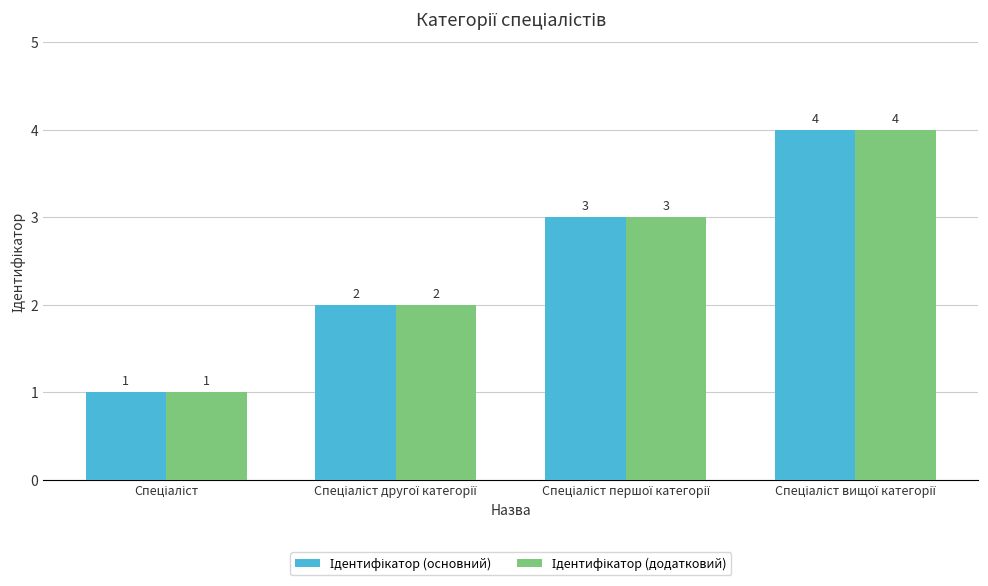

What is the approximate value of Ідентифікатор (основний) at Спеціаліст?

1